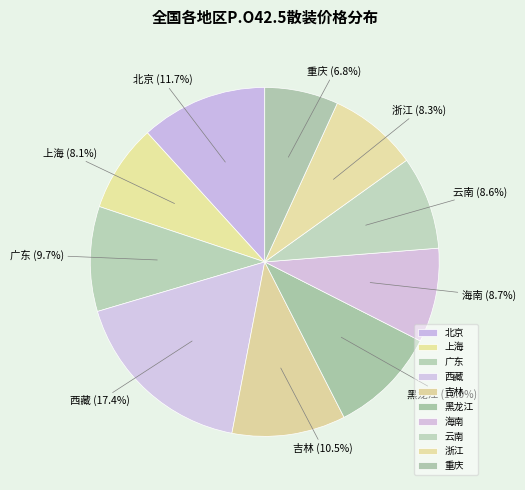

Which category has the smallest portion of the pie?

重庆